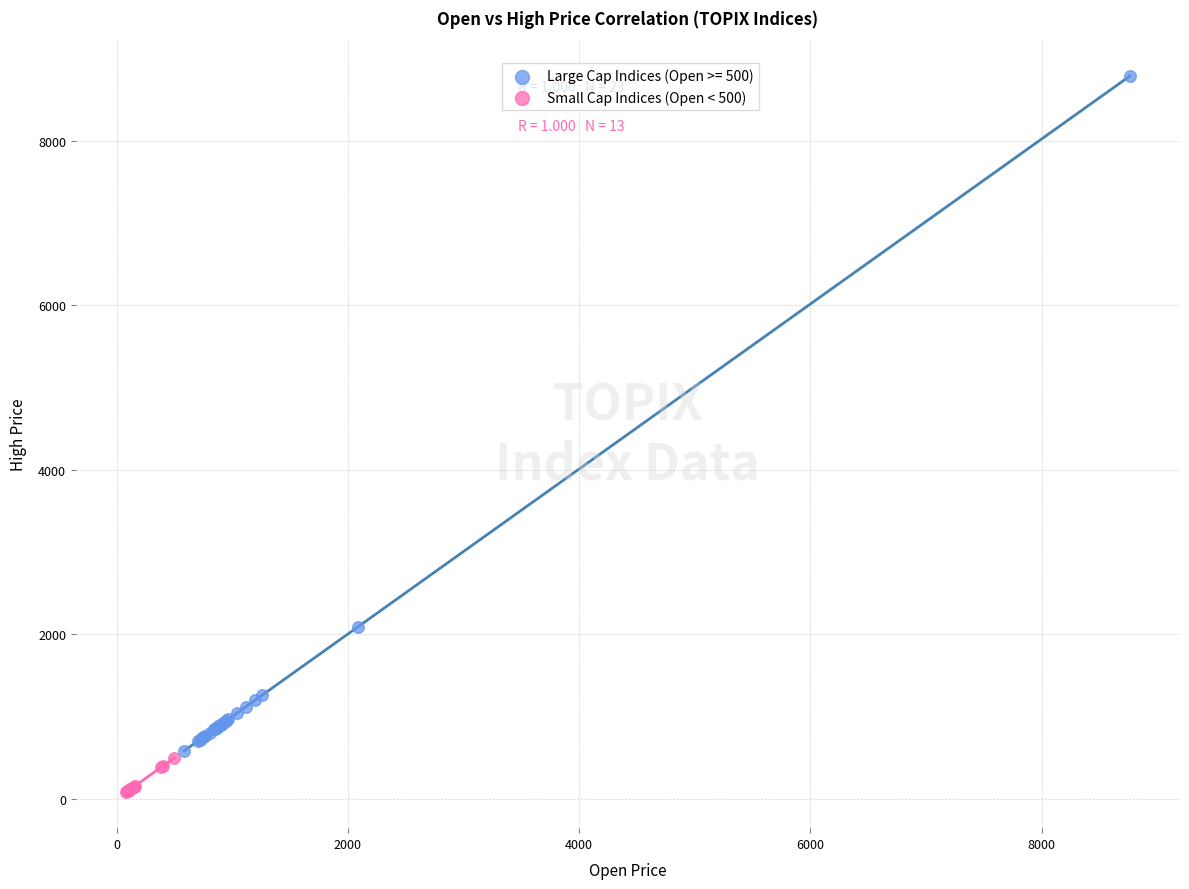

Which series reaches the maximum Y coordinate?

Large Cap Indices (Open >= 500)